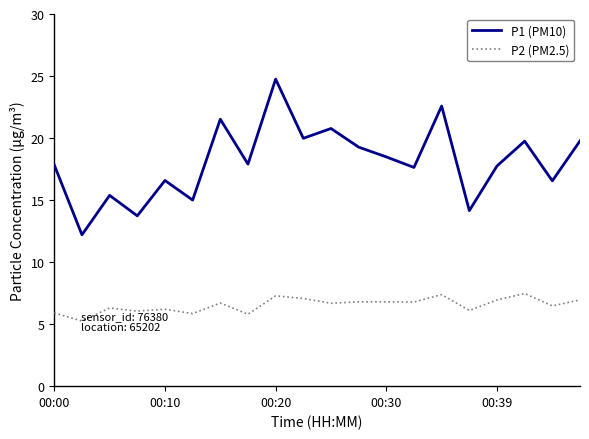

What is the greatest value displayed?

24.8